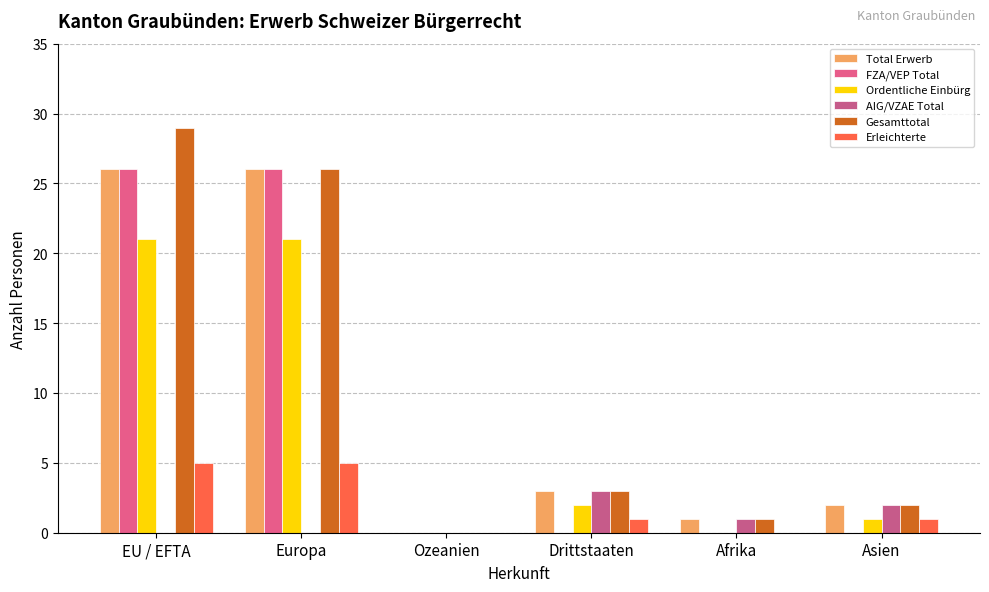

Rank the series at Europa from highest to lowest value.

Total Erwerb, FZA/VEP Total, Gesamttotal, Ordentliche Einbürg, Erleichterte, AIG/VZAE Total